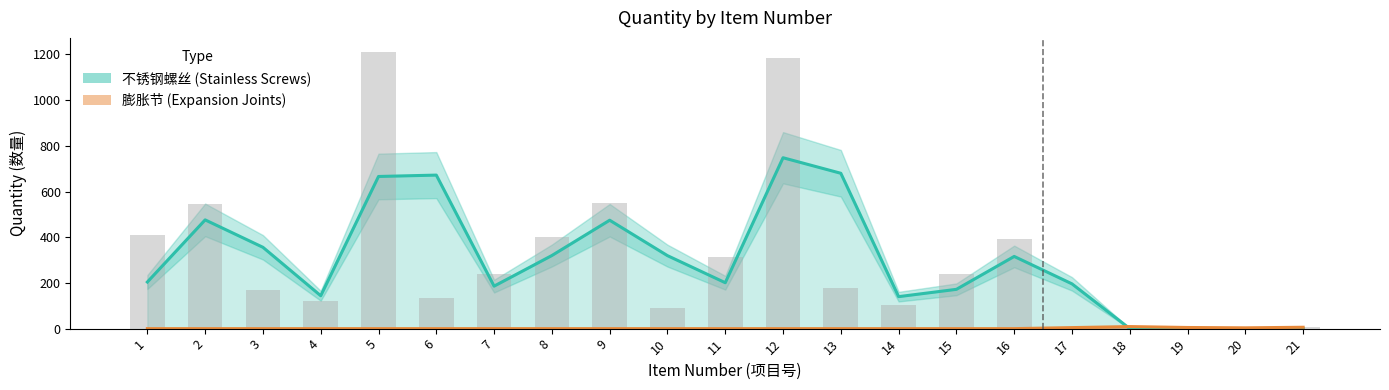

List the series in order of their overall mean, lowest first.

膨胀节 (Expansion Joints), 不锈钢螺丝 (Stainless Screws)